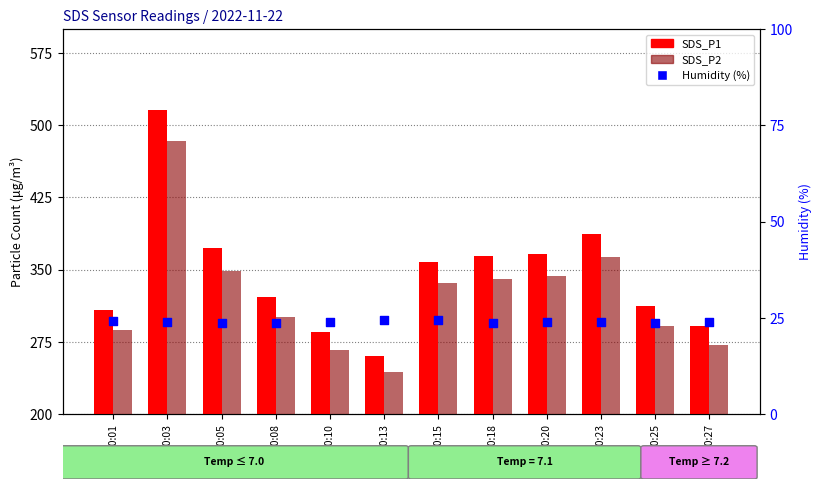

At which category is the sum across all series the highest?

00:03